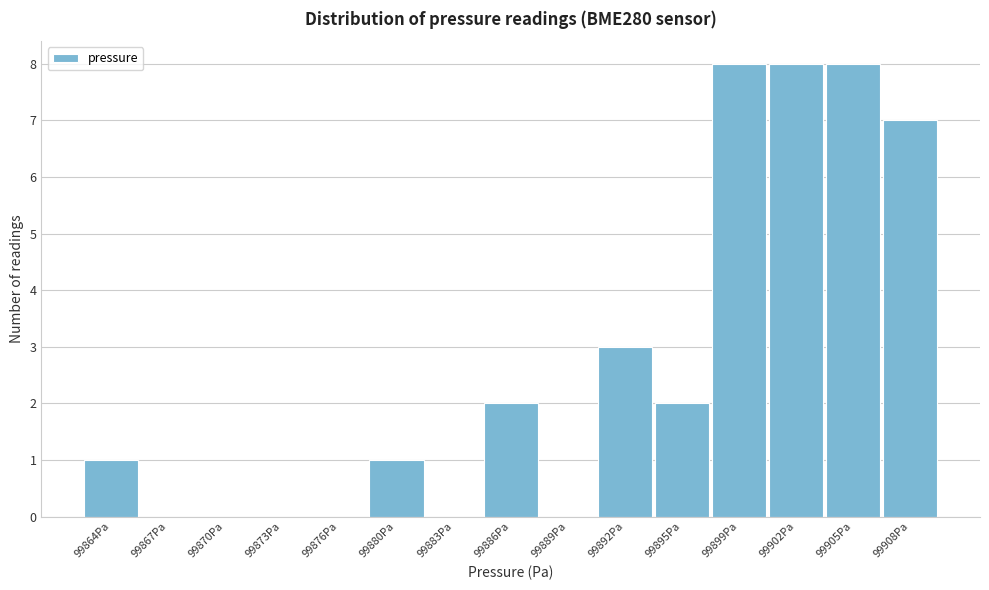

Reading left to right, extract all data points from this chart.

99864Pa=1	99867Pa=0	99870Pa=0	99873Pa=0	99876Pa=0	99880Pa=1	99883Pa=0	99886Pa=2	99889Pa=0	99892Pa=3	99895Pa=2	99899Pa=8	99902Pa=8	99905Pa=8	99908Pa=7